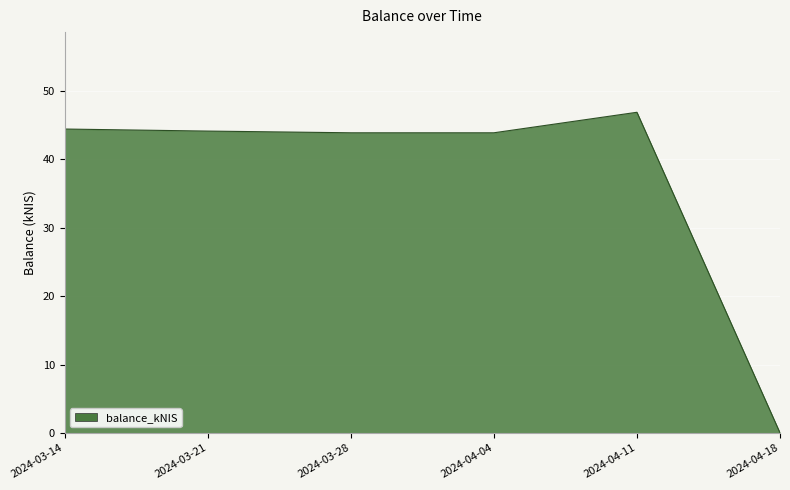

What is the sum of the values at 2024-04-18 and 2024-03-28?

43.9